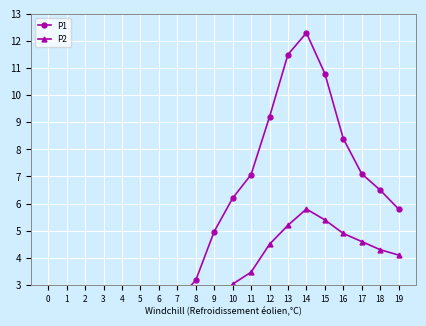

Reading left to right, what are all the values shown in this chart?

P1: 2.7	2.5	2.6	2.1	1.7	1.8	1.8	2.4	3.2	5.0	6.2	7.1	9.2	11.5	12.3	10.8	8.4	7.1	6.5	5.8
P2: 2.0	2.3	2.0	1.7	1.6	1.7	1.7	2.2	2.1	2.0	3.0	3.5	4.5	5.2	5.8	5.4	4.9	4.6	4.3	4.1